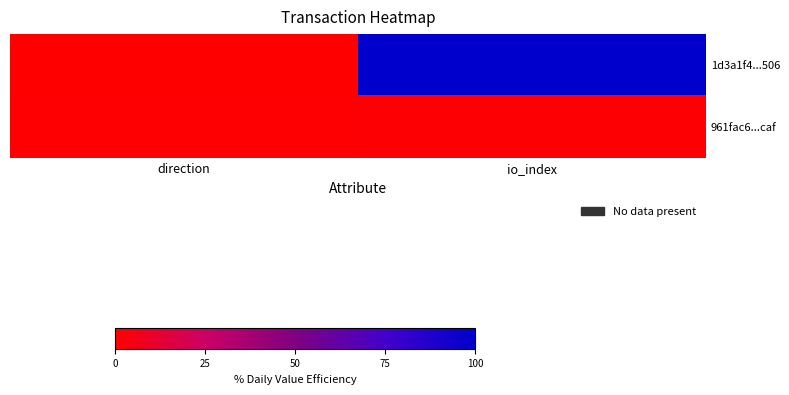

Which series has the largest range (max minus min)?

1d3a1f4...506